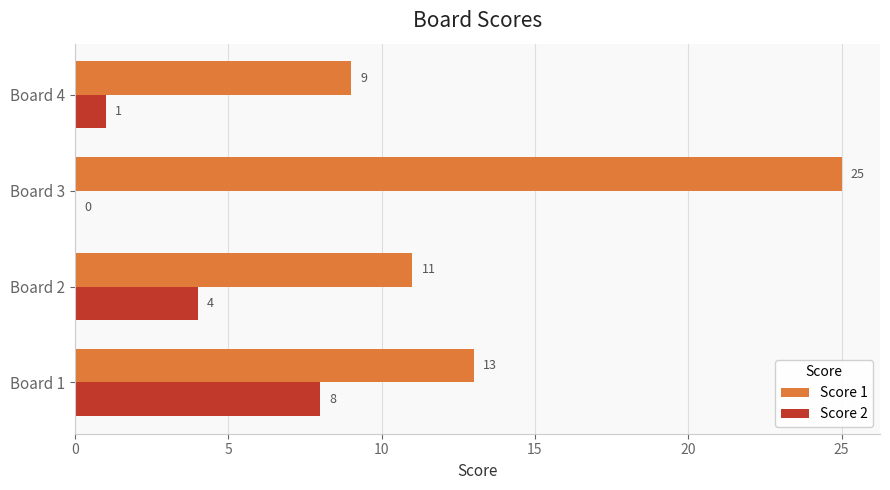

At which label is Score 1 closest to 17?

Board 1